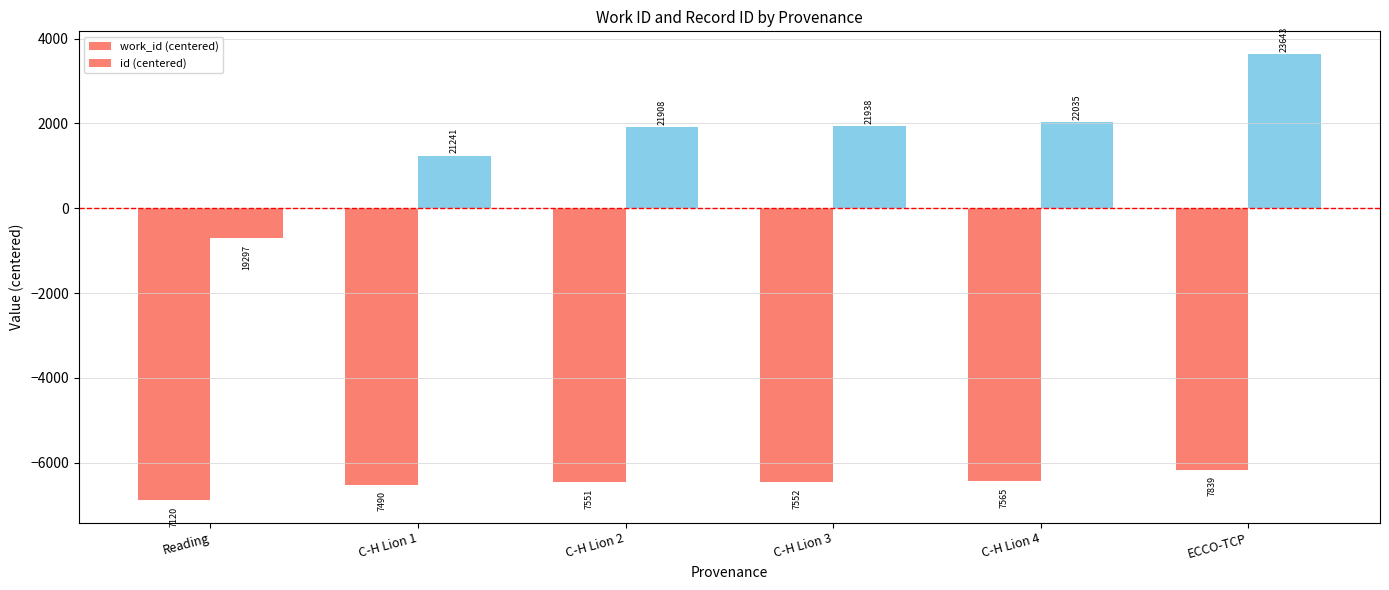

What is the sum of all id (centered) values?

10062